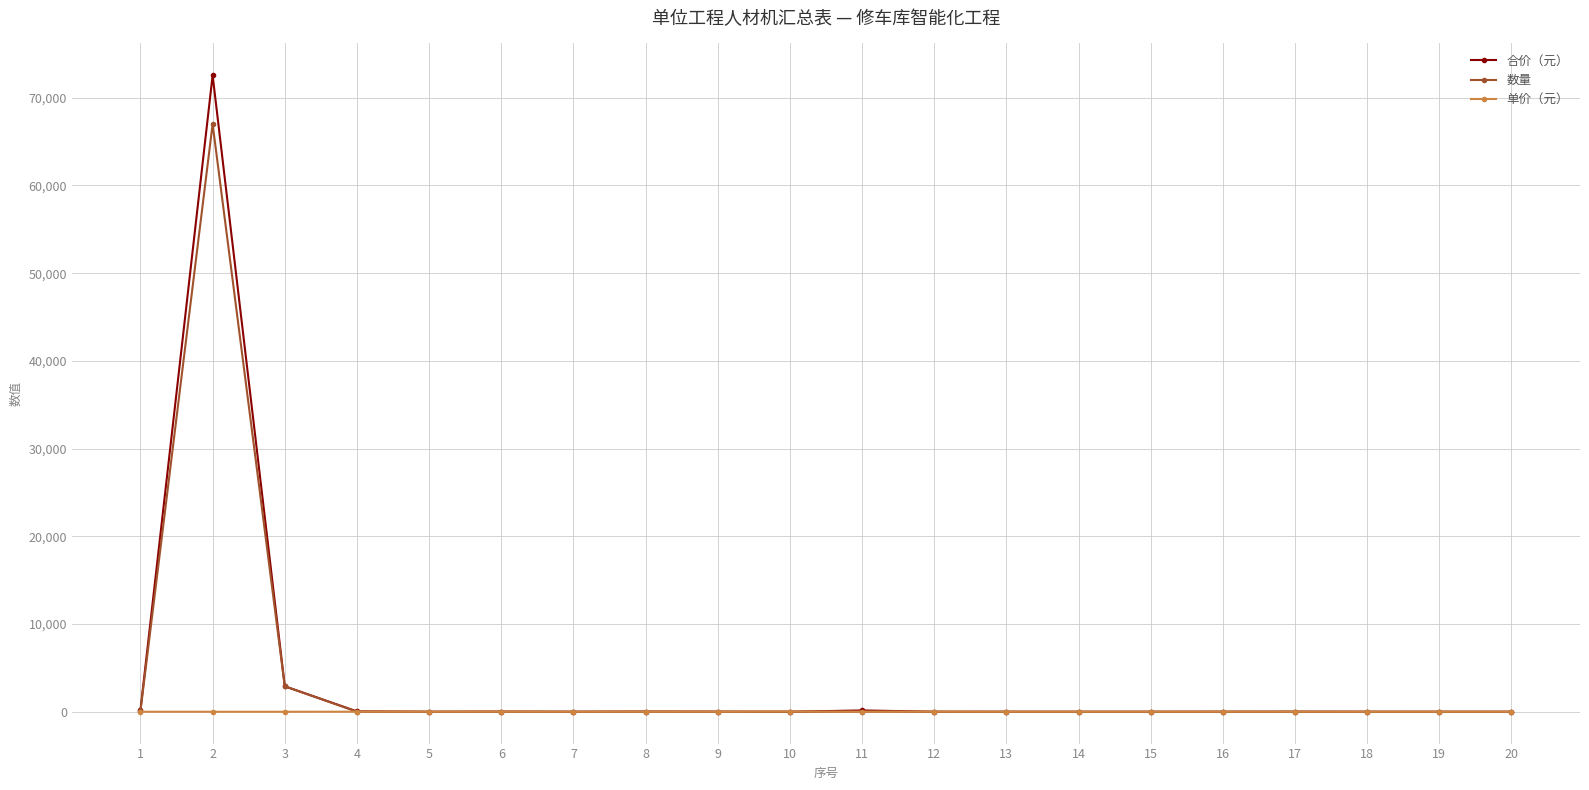

What is the spread (max minus min) of values at 14?

2.7